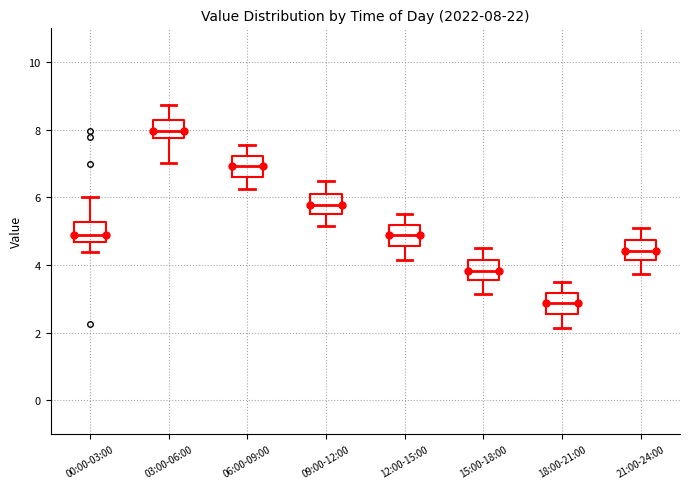

Which box has the lowest median line?

18:00-21:00